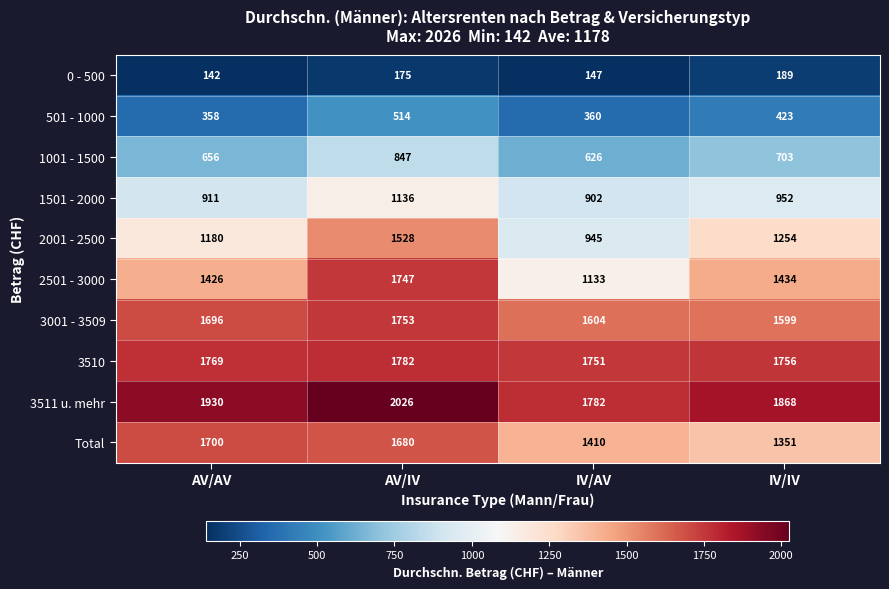

Is it true that 3510 equals 1782 at AV/IV?

True